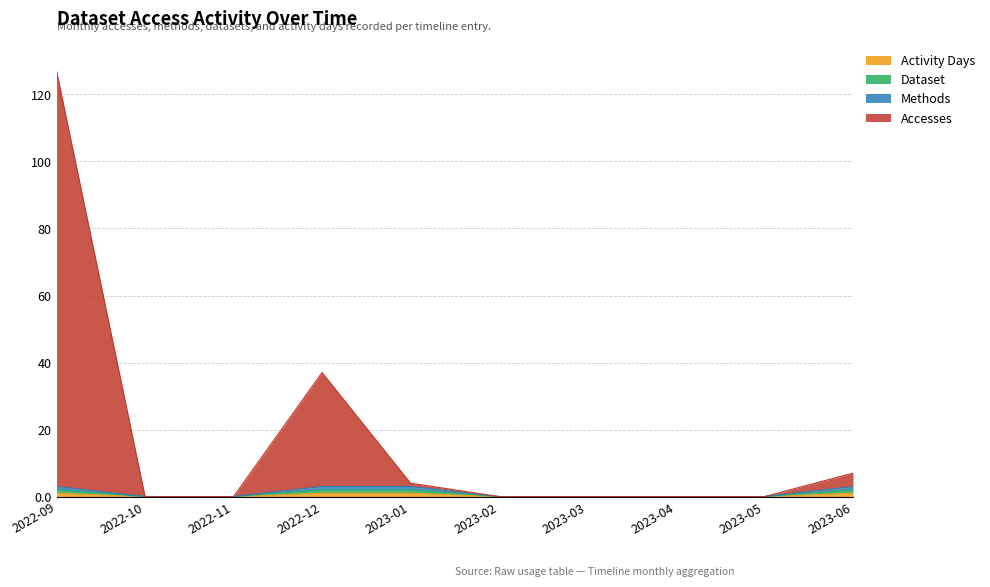

True or false: Accesses has a value of 3 at 2023-06.

False